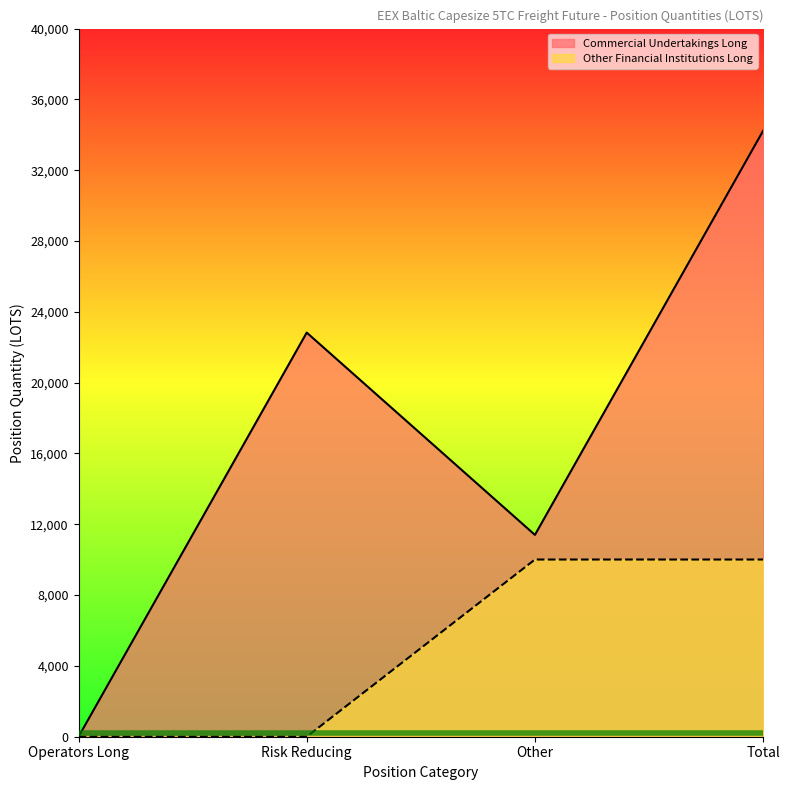

Which series changed the most between Risk Reducing and Total?

Commercial Undertakings Long